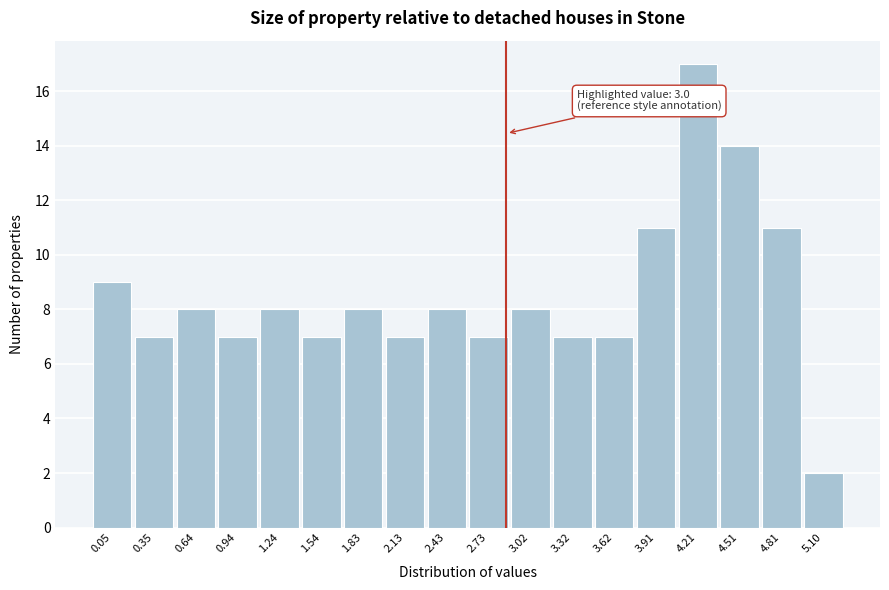

Reading left to right, list all the values displayed in this chart.

9	7	8	7	8	7	8	7	8	7	8	7	7	11	17	14	11	2